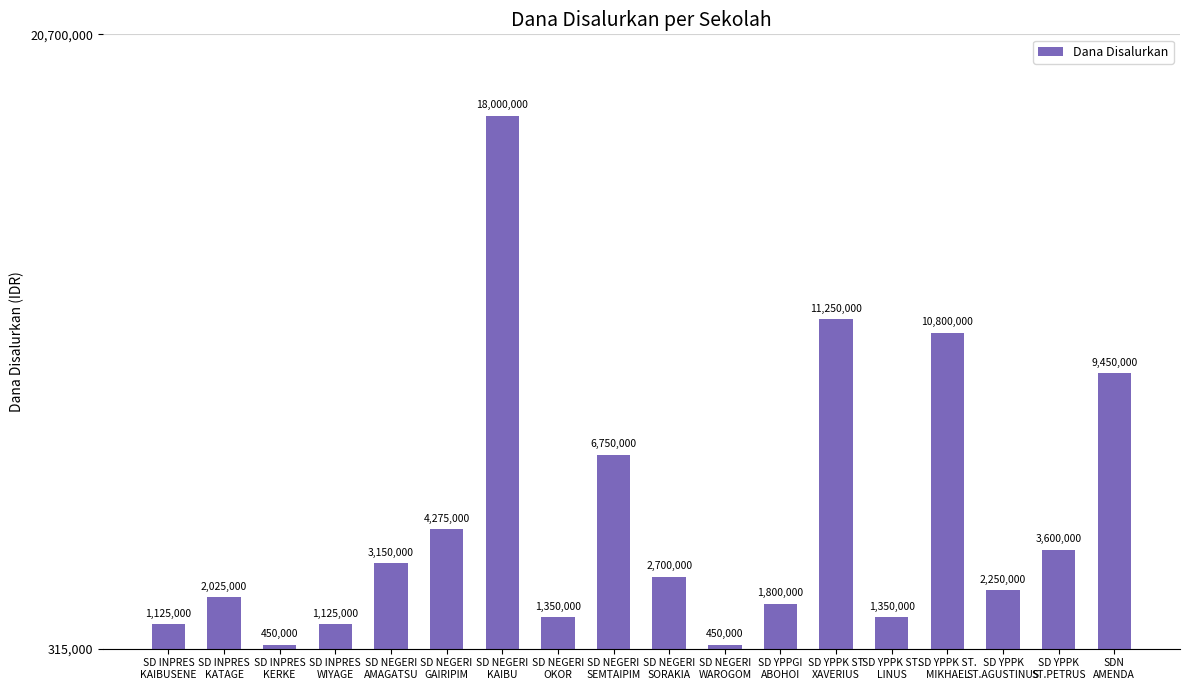

The value at SDN
AMENDA is 9450000. True or false?

True